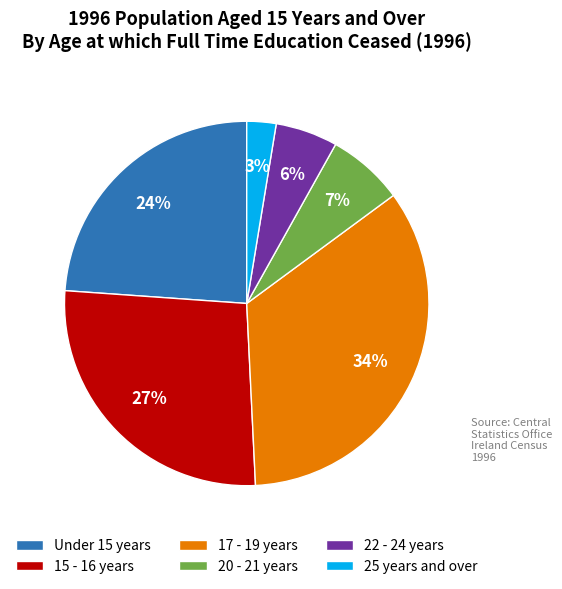

How many slices are in this pie chart?

6